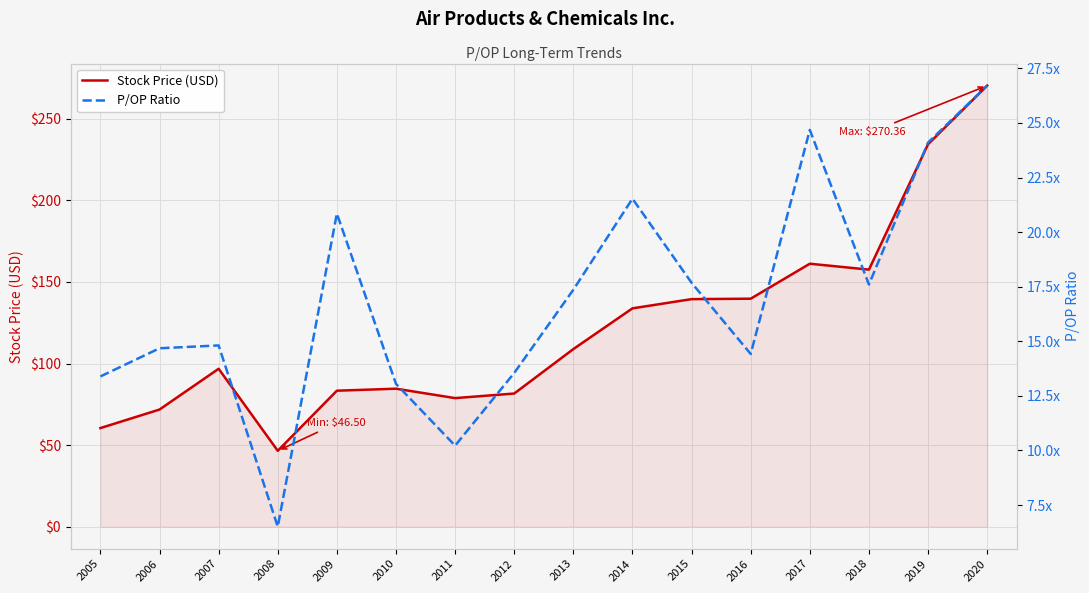

Reading left to right, what are all the values shown in this chart?

Stock Price (USD): 60.4	71.8	96.8	46.5	83.3	84.6	78.8	81.6	108.8	133.8	139.5	139.7	161.2	157.6	234.4	270.4
P/OP Ratio: 13.4	14.7	14.8	6.5	20.9	13.1	10.2	13.6	17.4	21.5	17.7	14.4	24.7	17.6	24.1	26.7